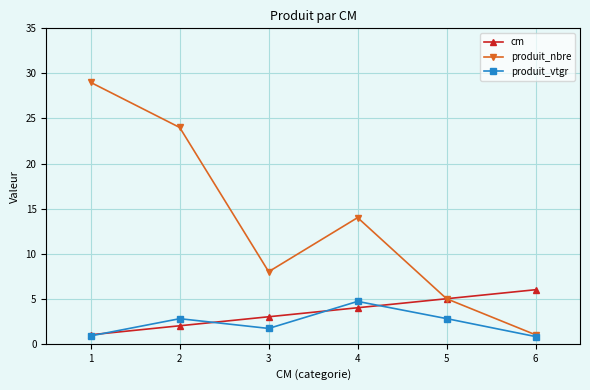

What is the minimum value for cm?

1.0